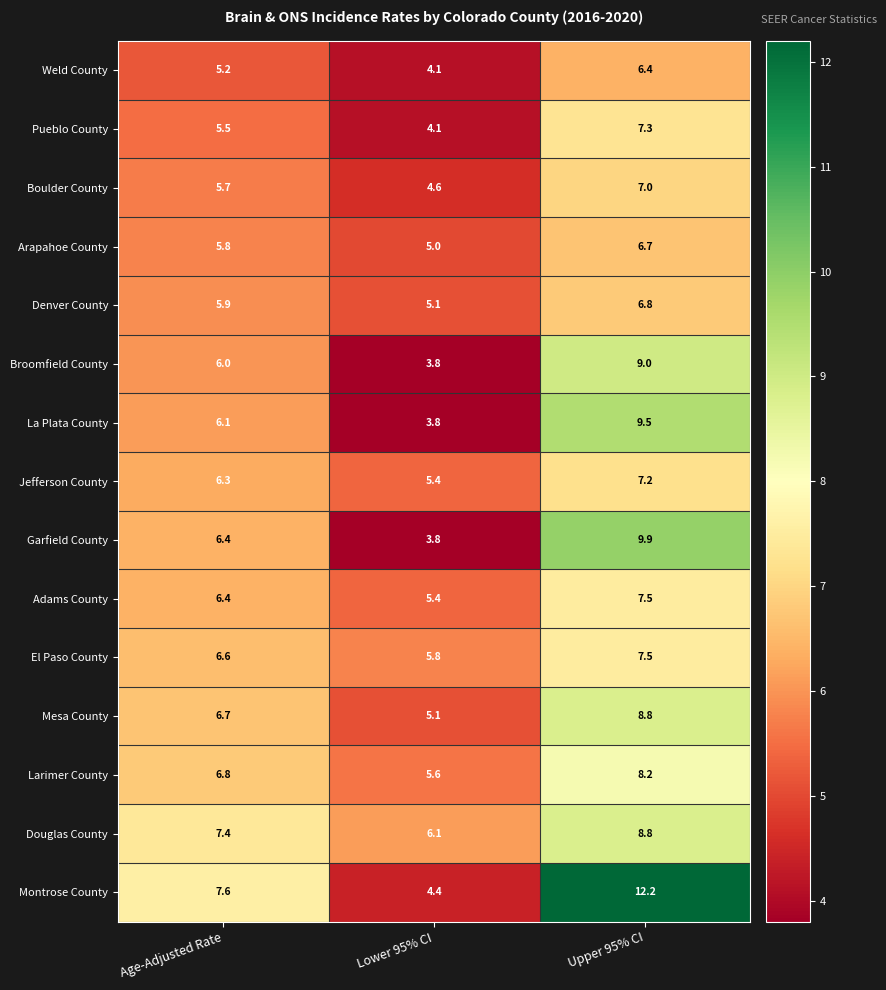

At which label does Jefferson County first exceed 6?

Age-Adjusted Rate